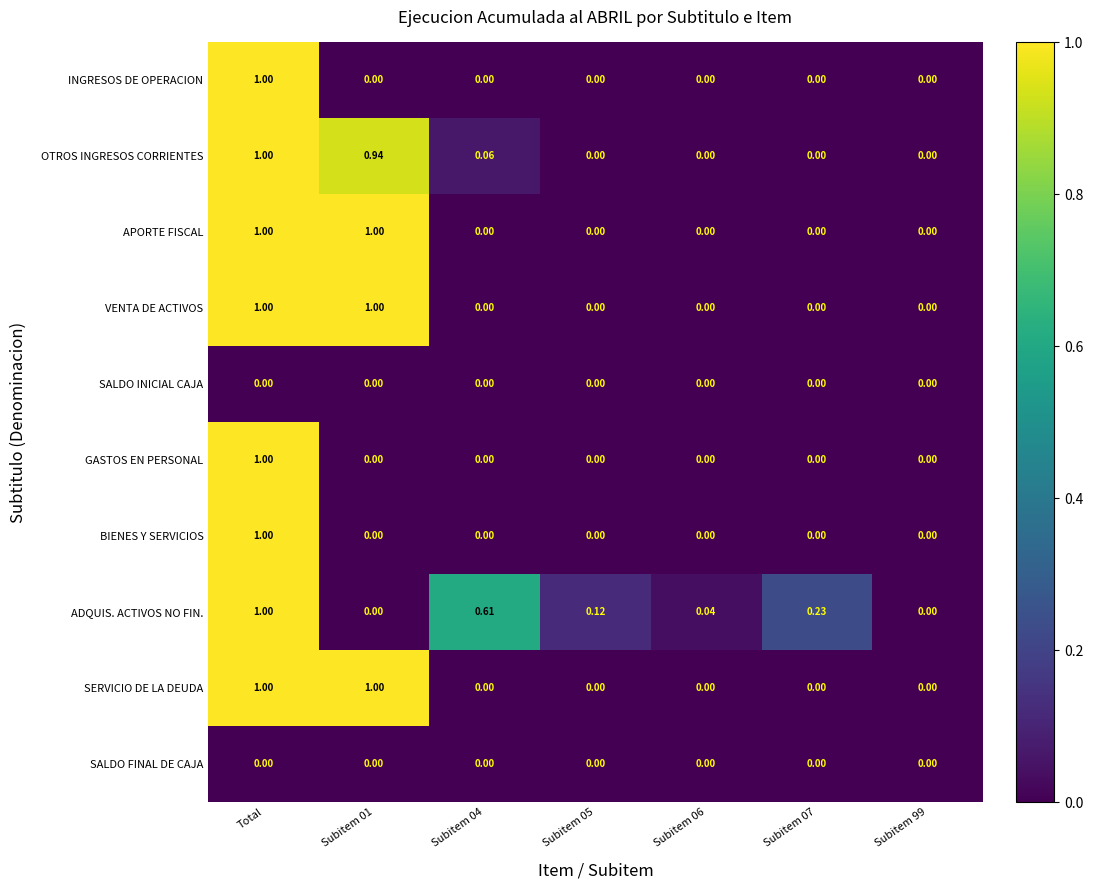

Rank the series by their maximum value, from lowest to highest.

SALDO INICIAL CAJA, SALDO FINAL DE CAJA, INGRESOS DE OPERACION, OTROS INGRESOS CORRIENTES, APORTE FISCAL, VENTA DE ACTIVOS, GASTOS EN PERSONAL, BIENES Y SERVICIOS, ADQUIS. ACTIVOS NO FIN., SERVICIO DE LA DEUDA